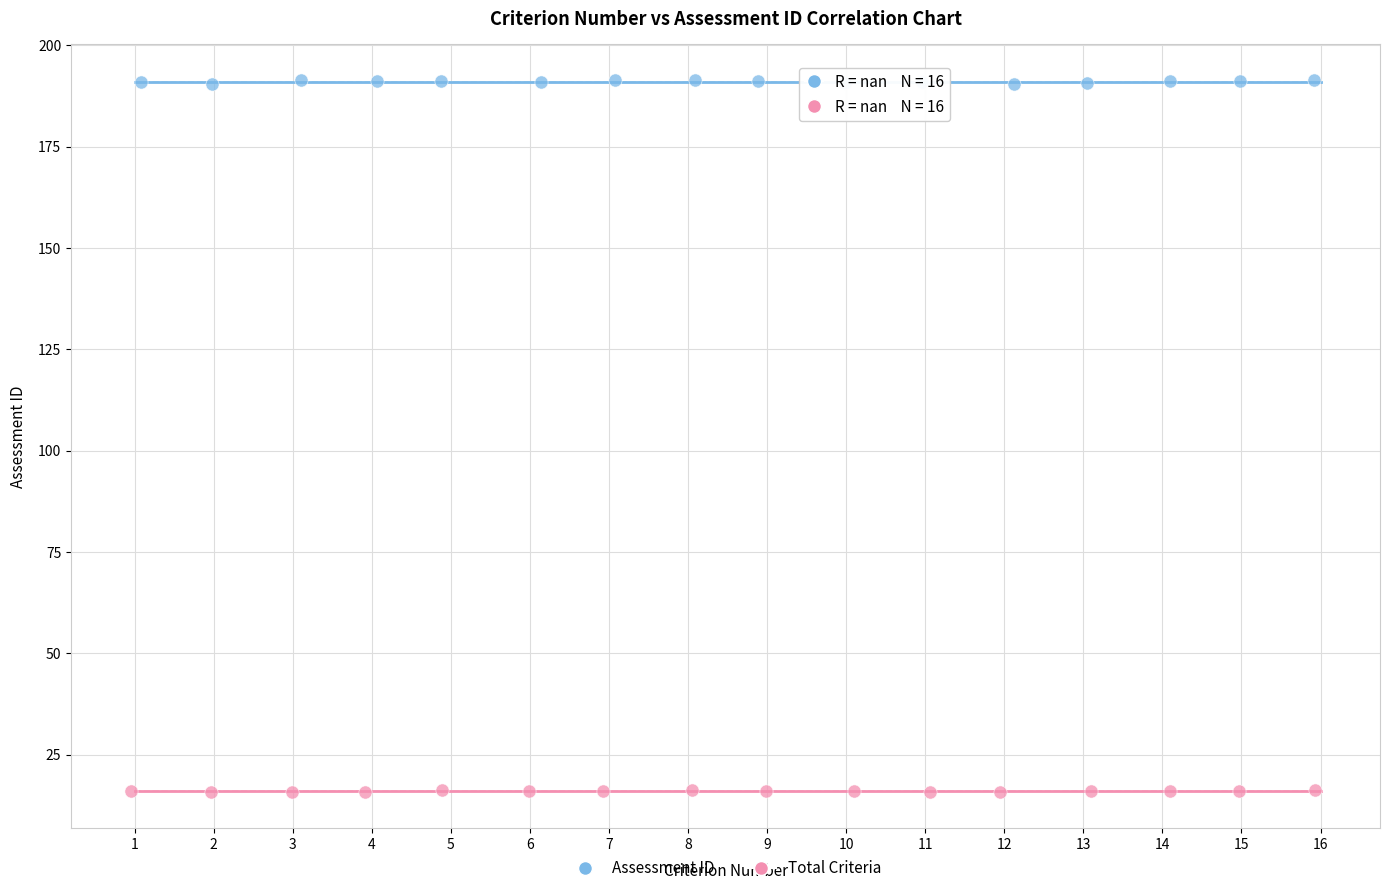

What are all the series names shown in the legend?

Assessment ID, Total Criteria